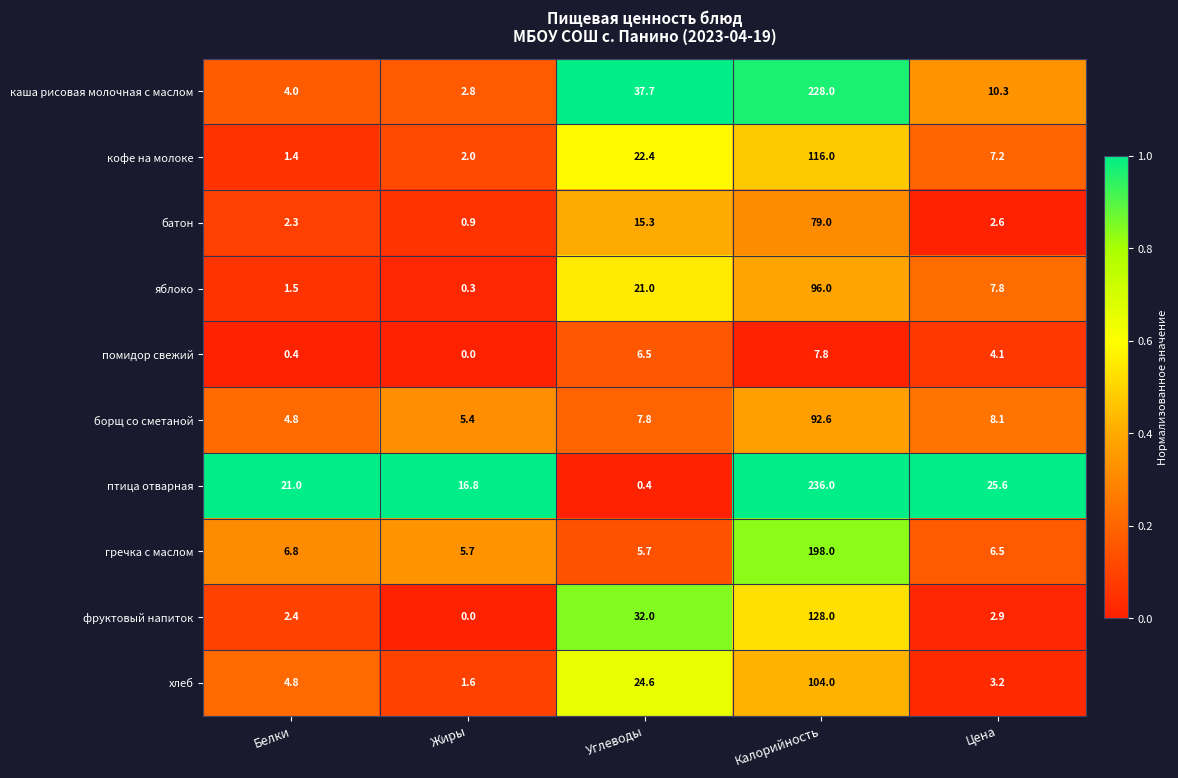

What is the sum of the гречка с маслом values at Жиры and Цена?

12.2